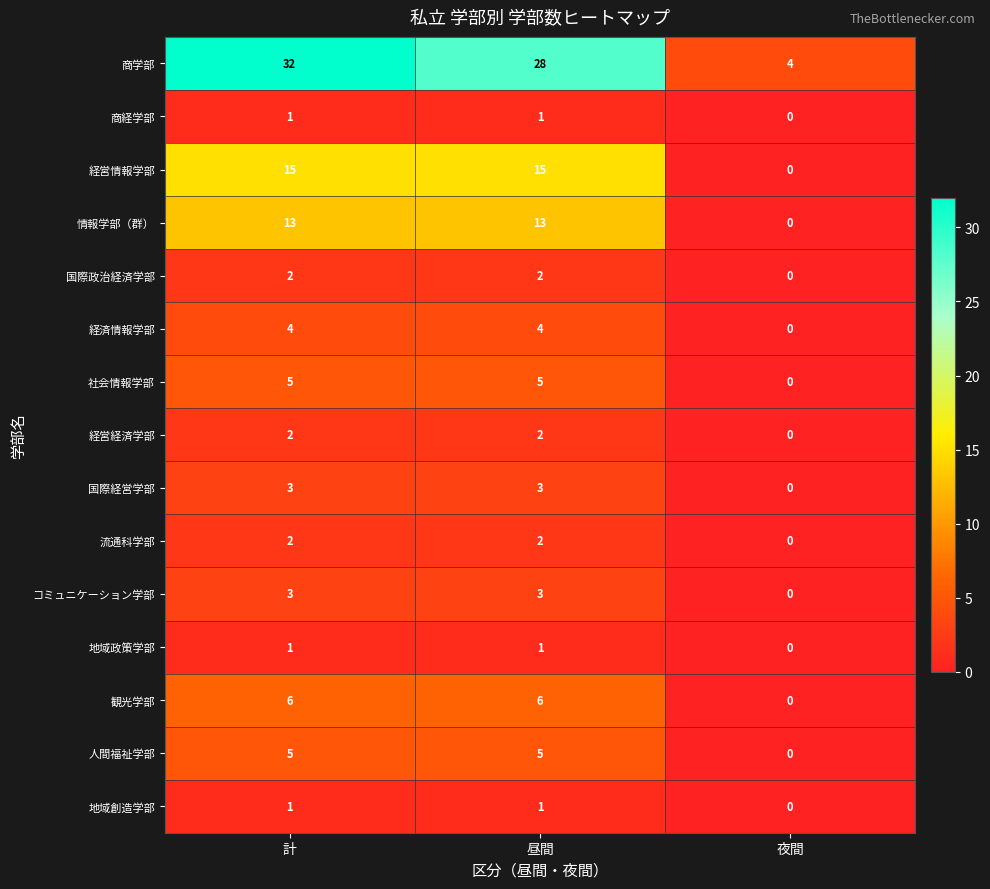

The コミュニケーション学部 series shows 3 at 計. True or false?

True